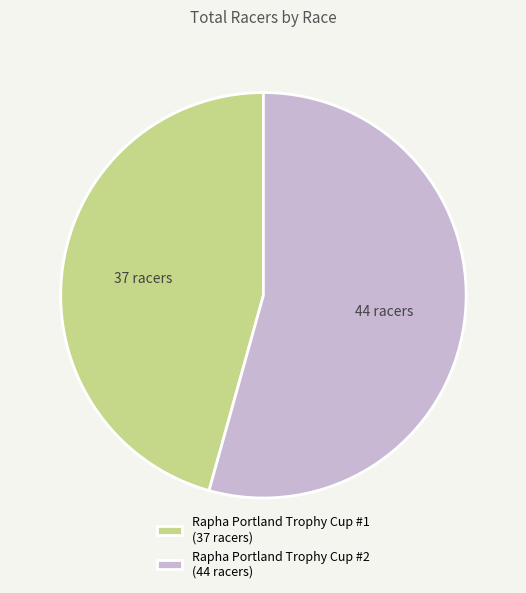

Which category has the biggest portion of the pie?

Rapha Portland Trophy Cup #2